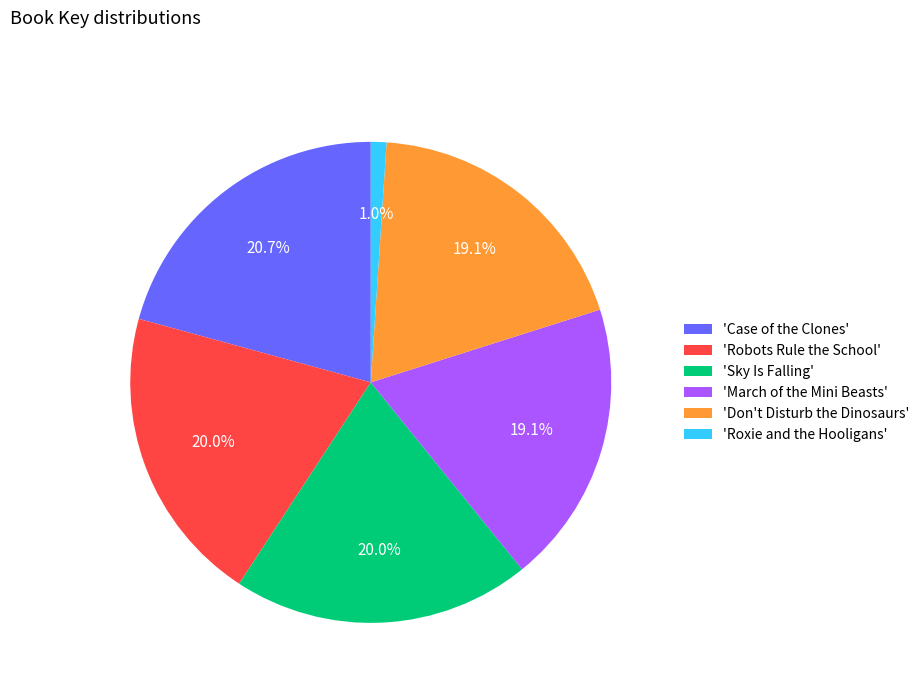

Between 'Case of the Clones' and 'March of the Mini Beasts', which is larger?

'Case of the Clones'